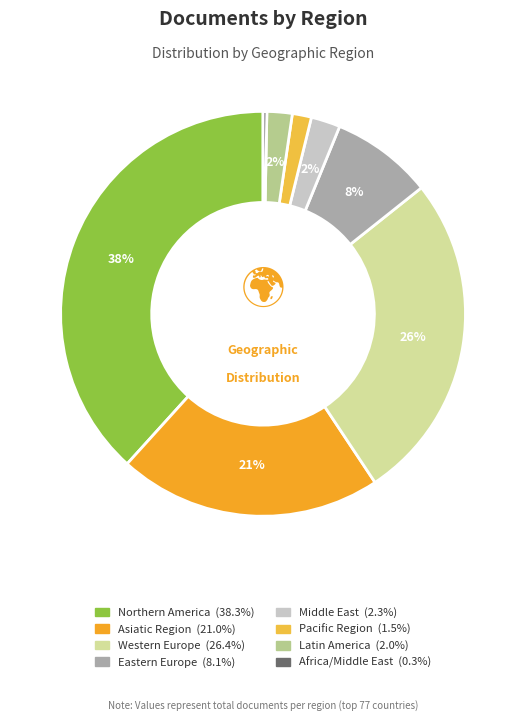

Count the number of slices in the pie.

8